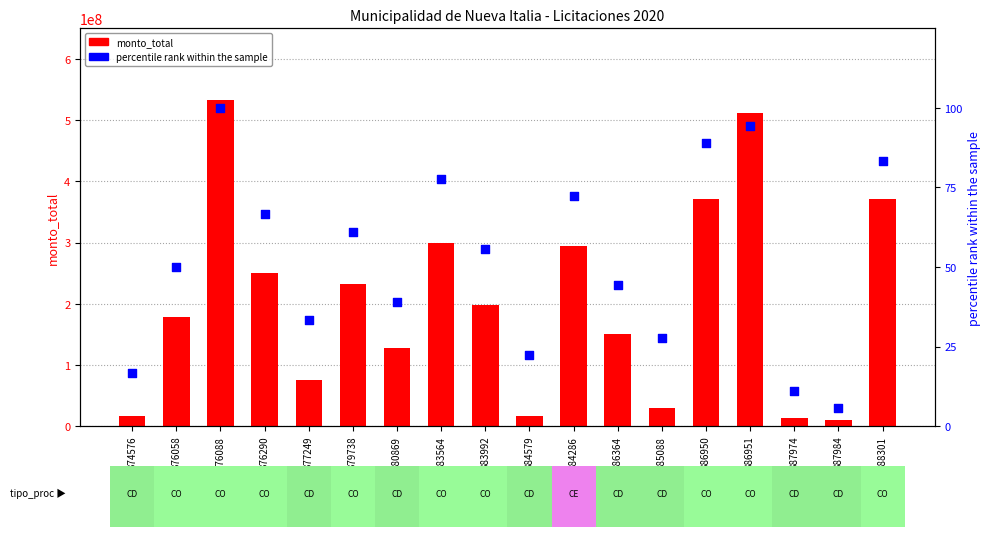

At how many categories does at least one series exceed 446850840?

2